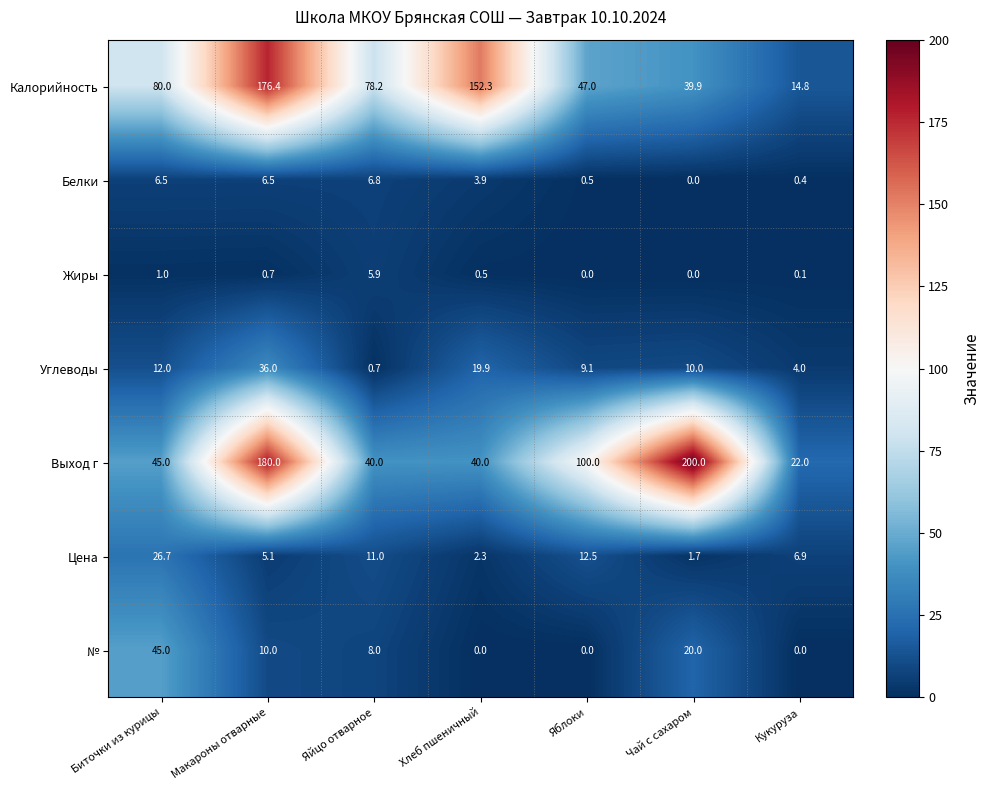

What is the spread (max minus min) of values at Биточки из курицы?

79.0